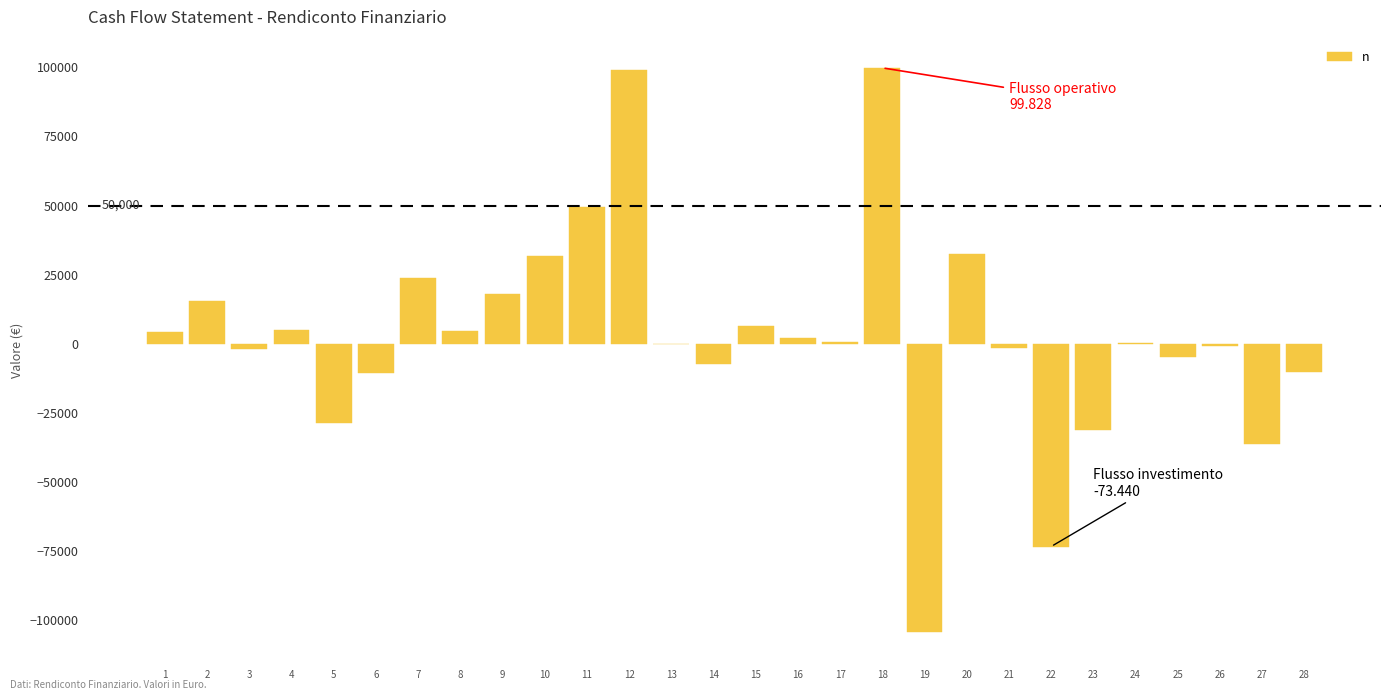

What is the maximum value shown in the chart?

99828